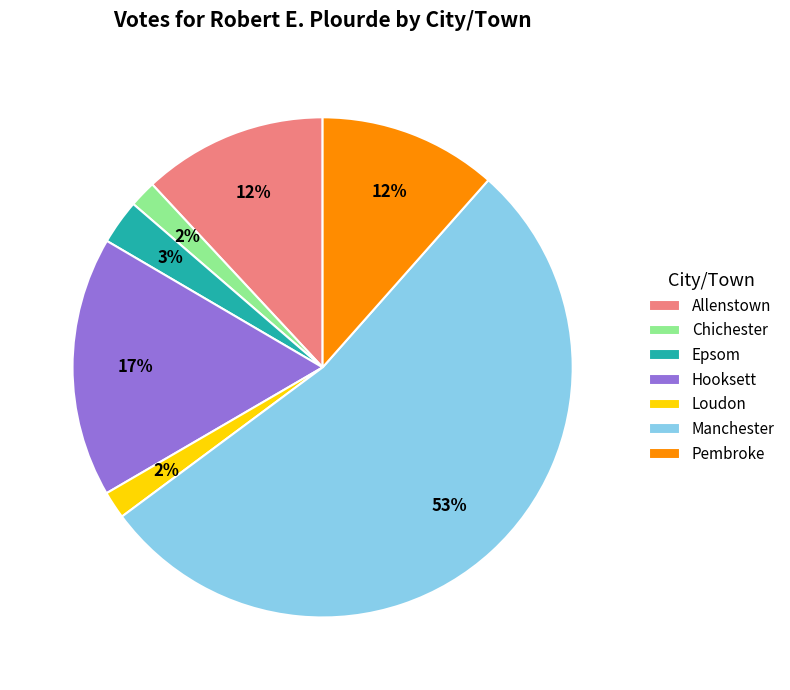

How many slices are in this pie chart?

7